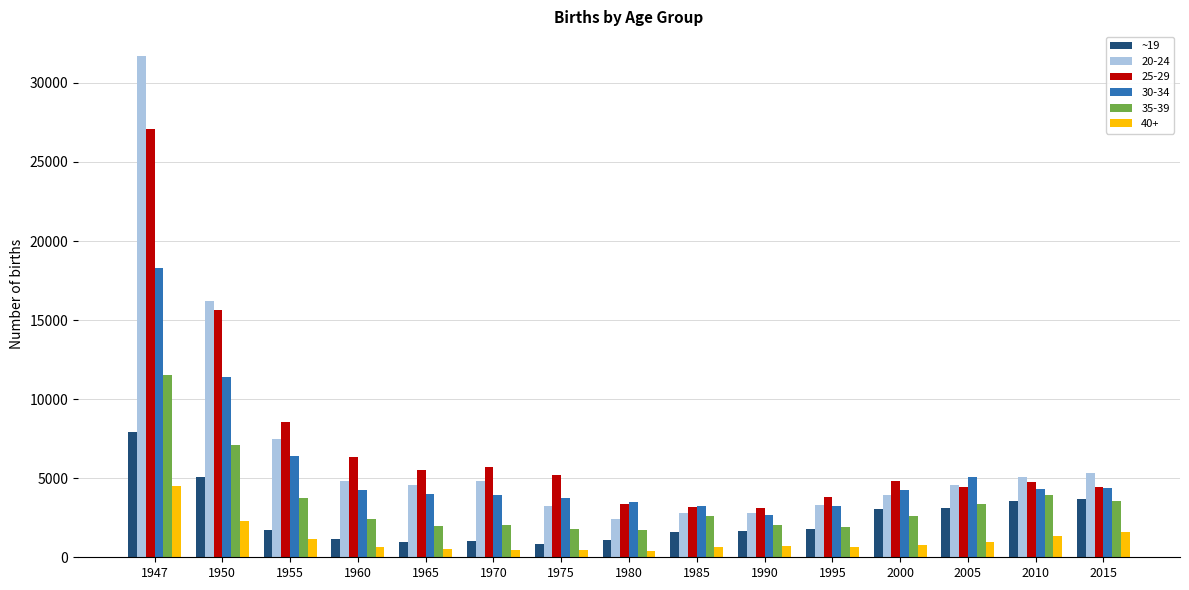

How many bars are there in total?

90